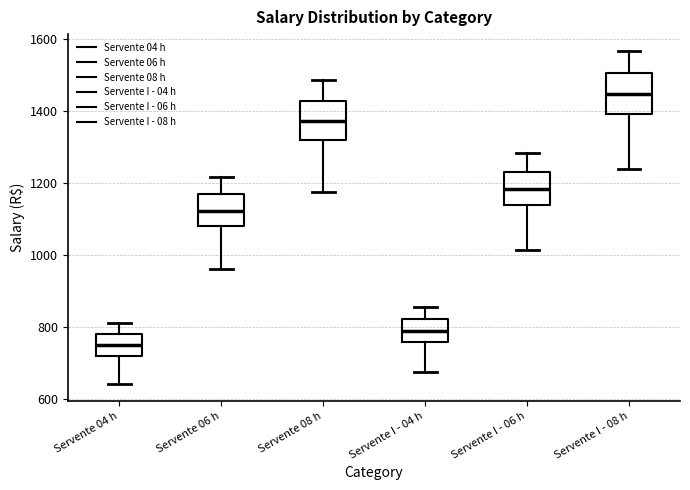

Where is the lower edge of the box for Servente I - 08 h on the y-axis? The values are not printed on the chart, so give them approximately, as read against the axis.

1400